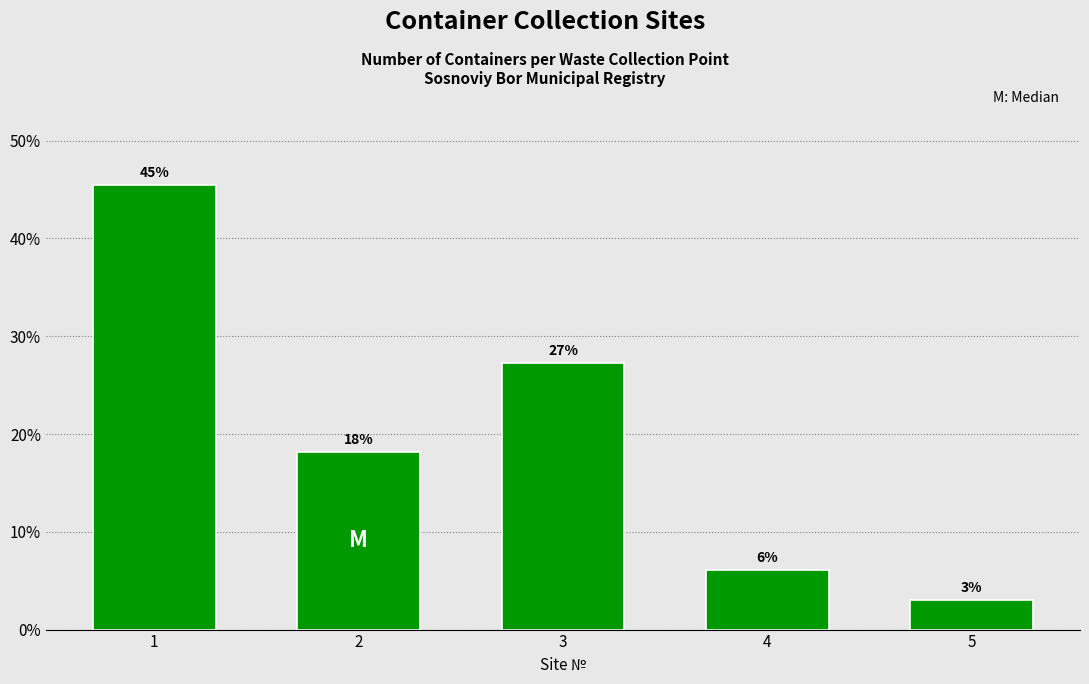

What is the value of the 3rd bar from the left?

27.3